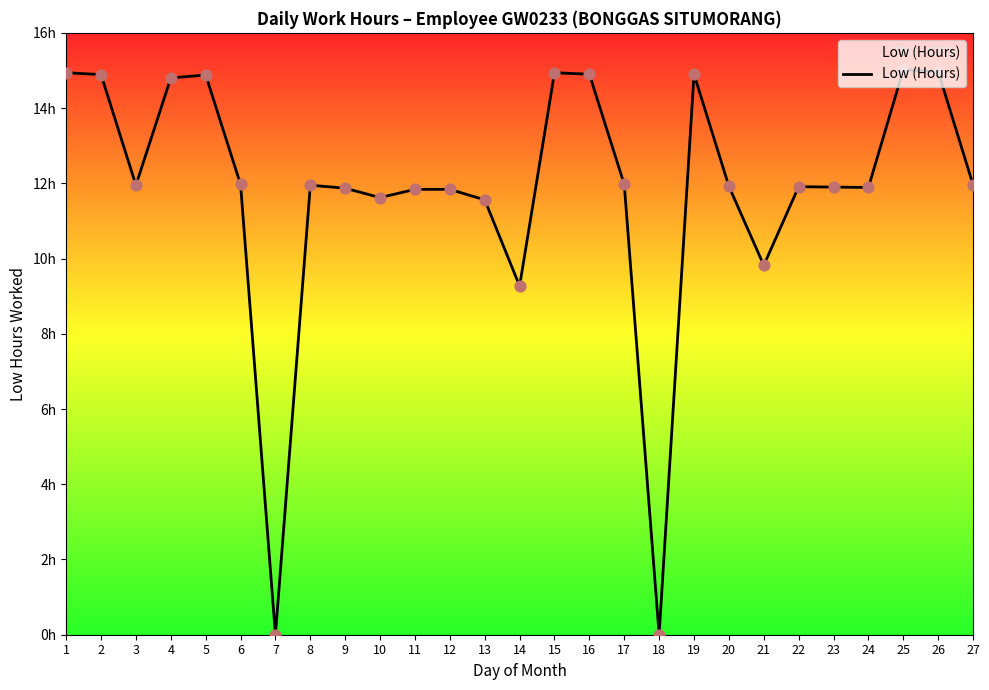

What is the change in value from 5 to 9?

-3.0